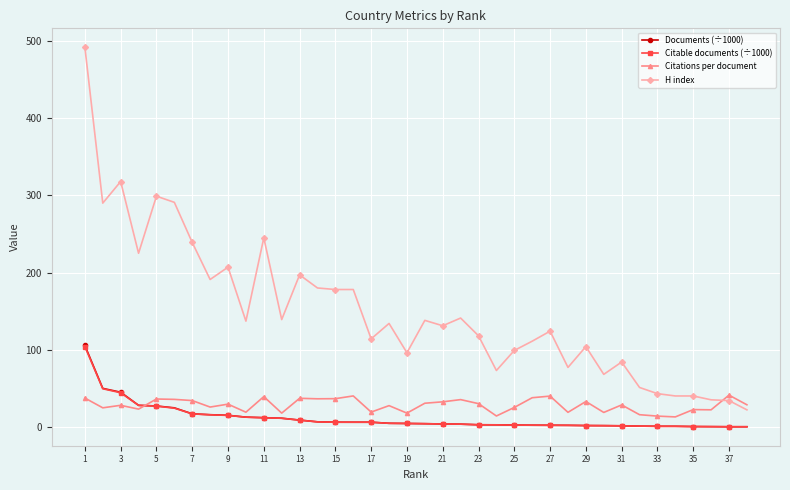

How many categories are shown in the chart?

38